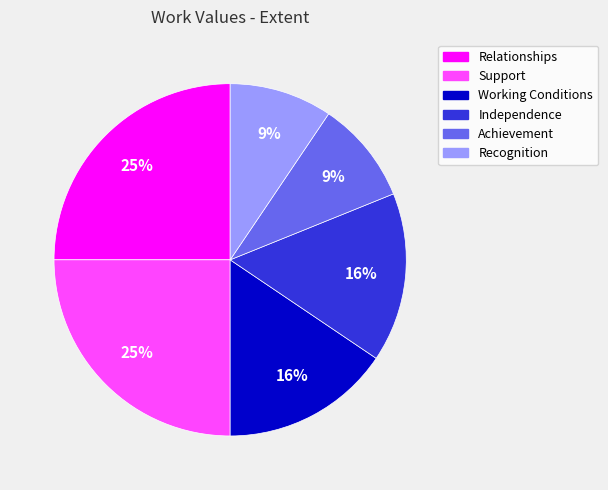

To the nearest percent, what percentage of the pie is Recognition?

9%